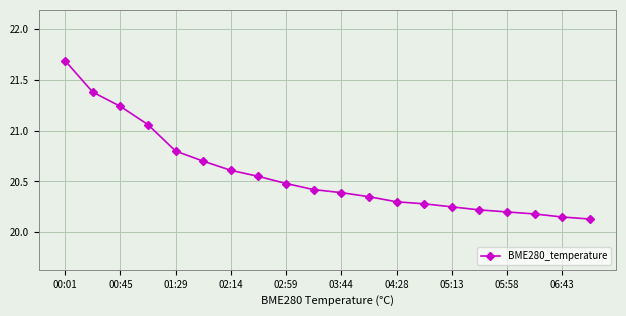

How many categories are shown in the chart?

20